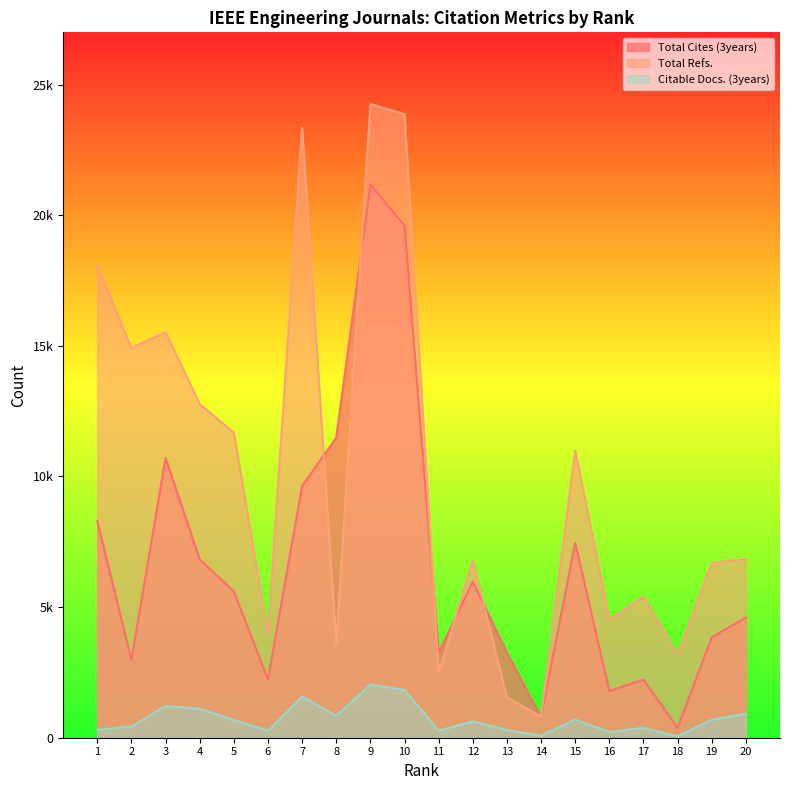

Reading right to left, what are all the values shown in this chart?

Total Cites (3years): 4602	3842	374	2228	1787	7463	786	3254	5979	3241	19604	21171	11486	9633	2226	5604	6829	10709	2981	8287
Total Refs.: 6847	6692	3185	5401	4515	10996	809	1548	6777	2489	23874	24253	3594	23345	3944	11680	12774	15527	14920	18097
Citable Docs. (3years): 921	686	56	376	219	695	81	295	630	268	1826	2034	838	1579	272	681	1107	1210	428	302